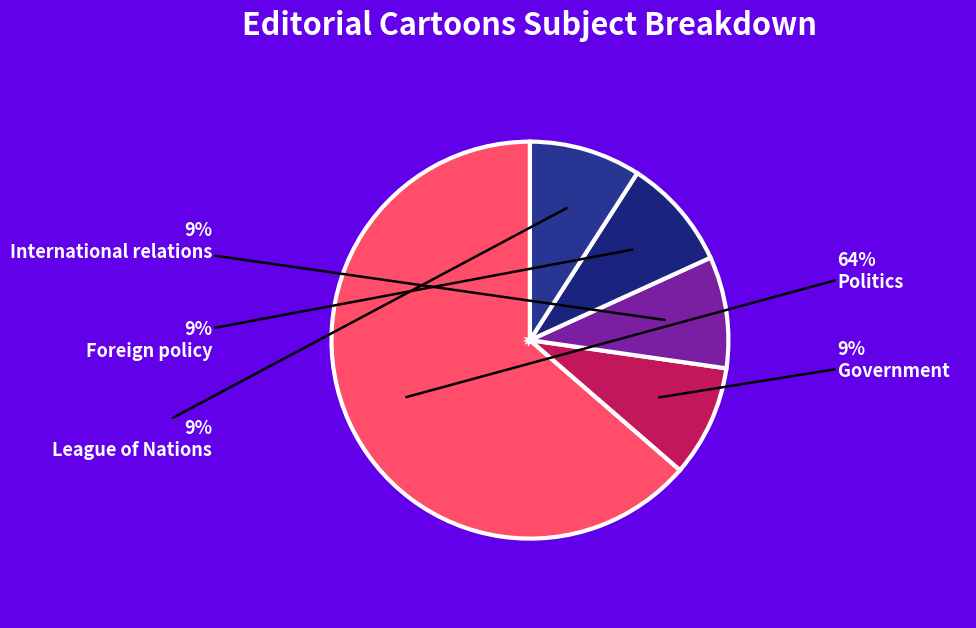

How many segments does this pie chart have?

5